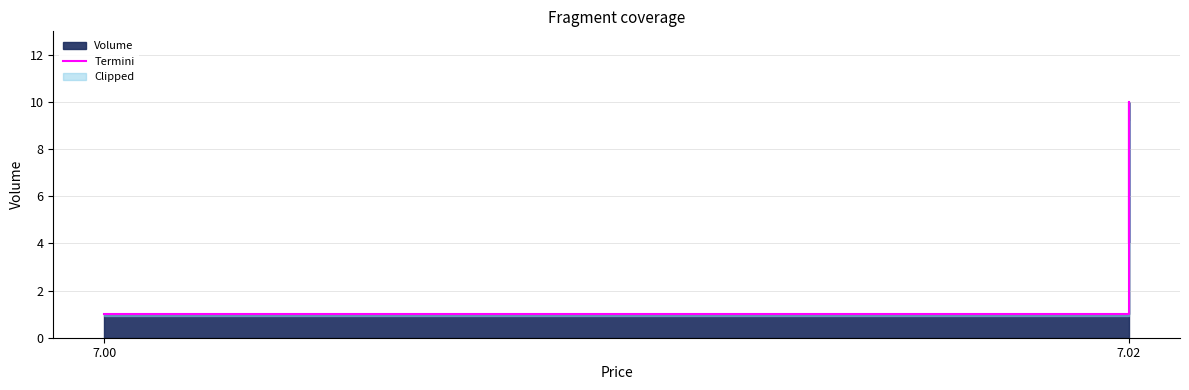

What is the greatest value displayed?

10